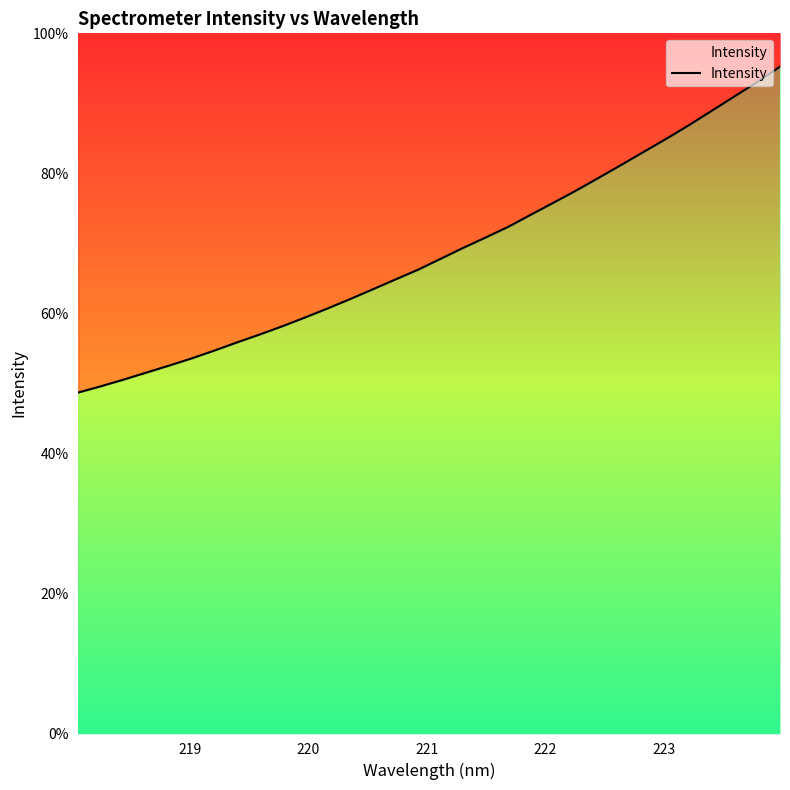

What is the sum of all values?

65745.7